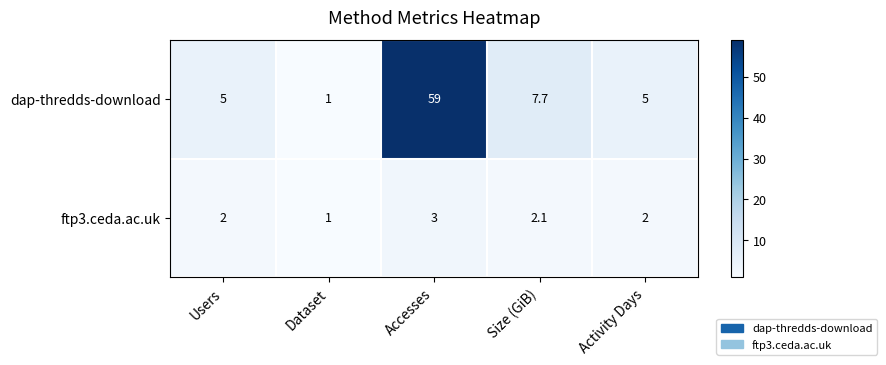

At which category does the chart reach its peak across all series?

Accesses